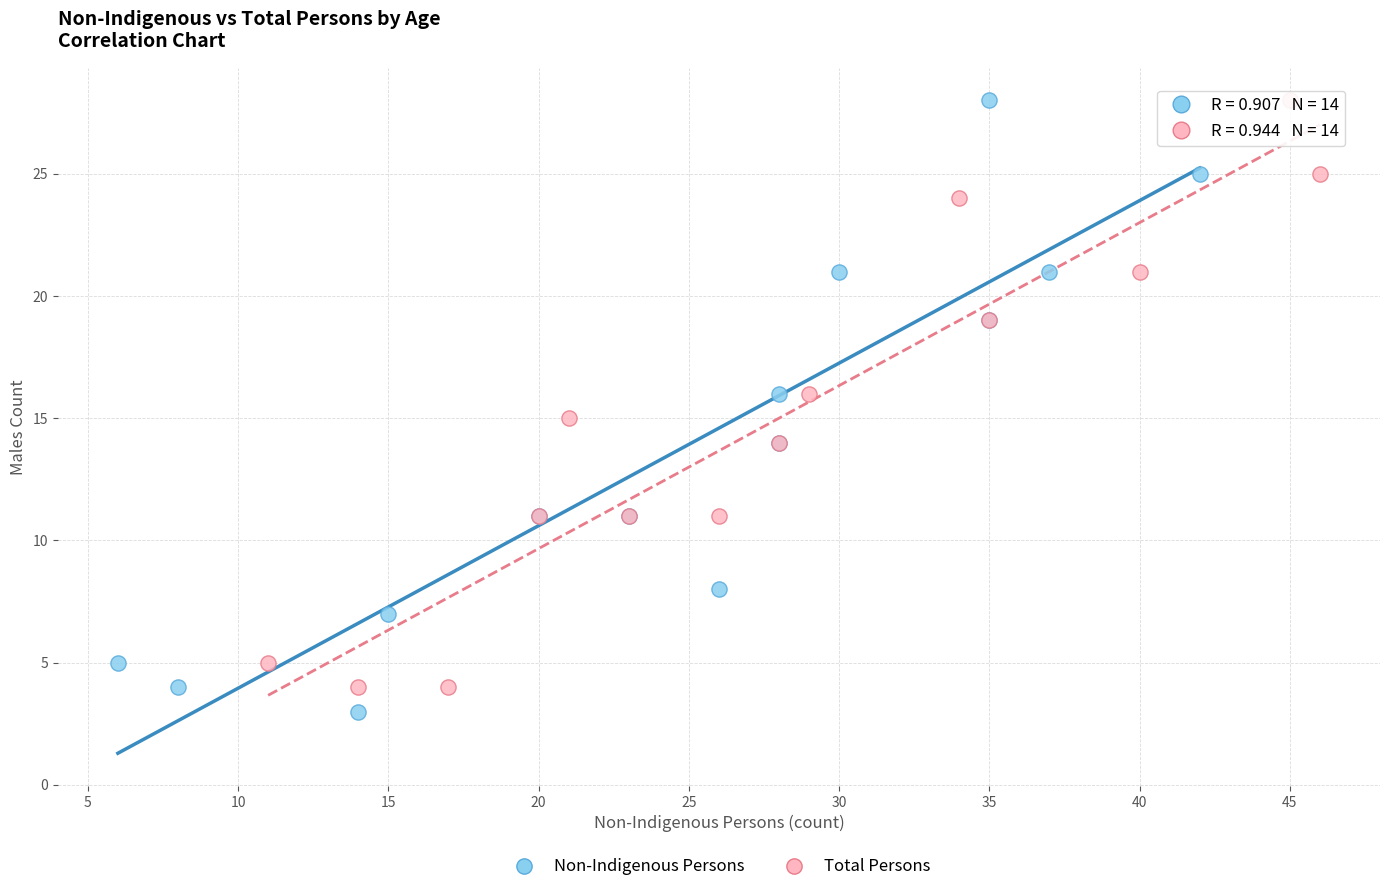

What are all the series names shown in the legend?

Non-Indigenous Persons, Total Persons